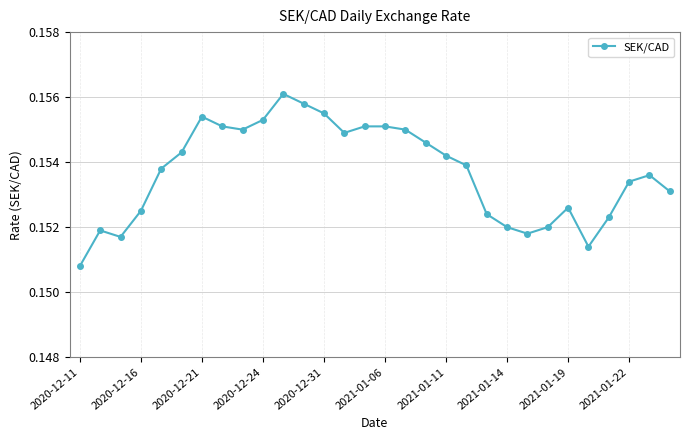

How many values are between 0 and 1?

30